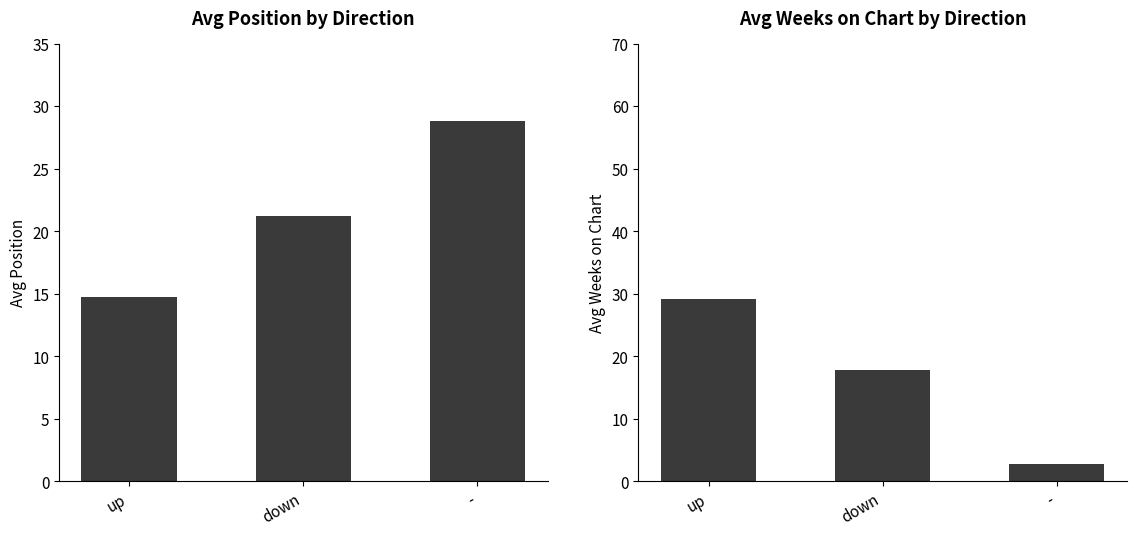

What is the label of the 2nd bar from the right?

down